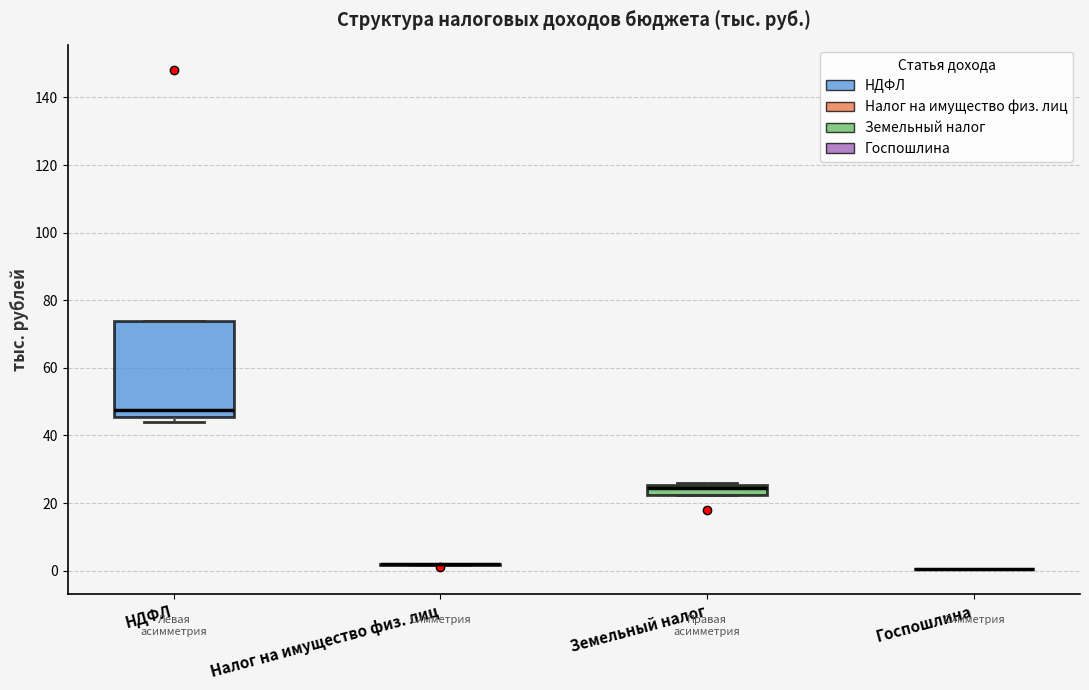

Which box is the tallest, from its lower edge to its upper edge?

НДФЛ